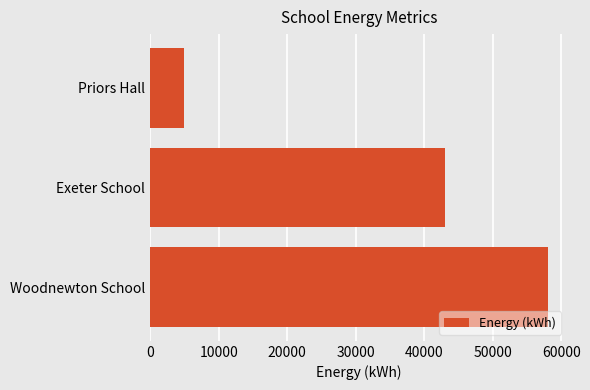

Reading bottom to top, what are all the values shown in this chart?

58000	43000	4900